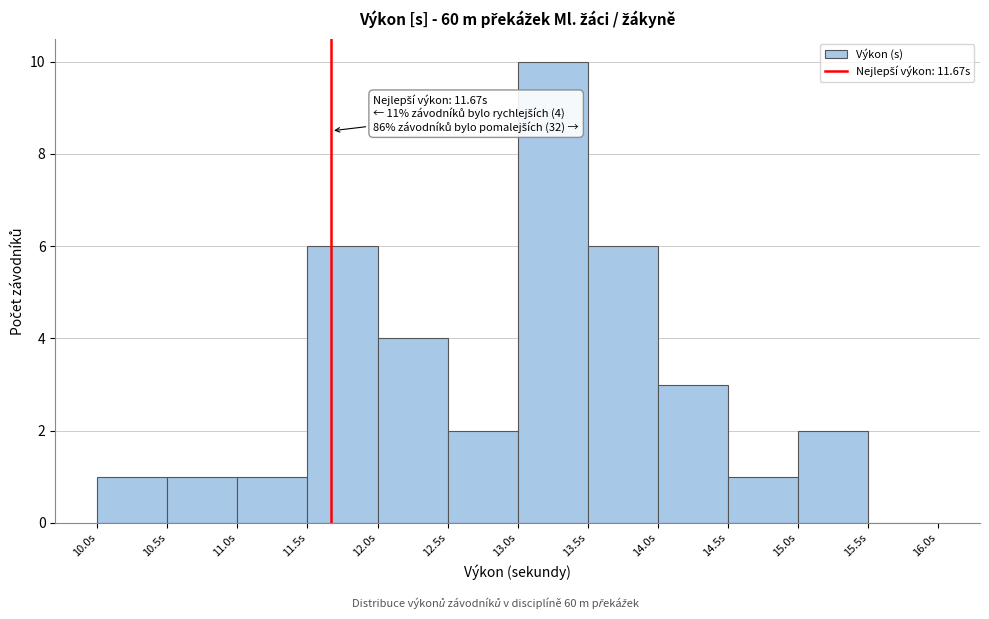

Which range on the x-axis has the tallest bar?

13.0 to 13.5